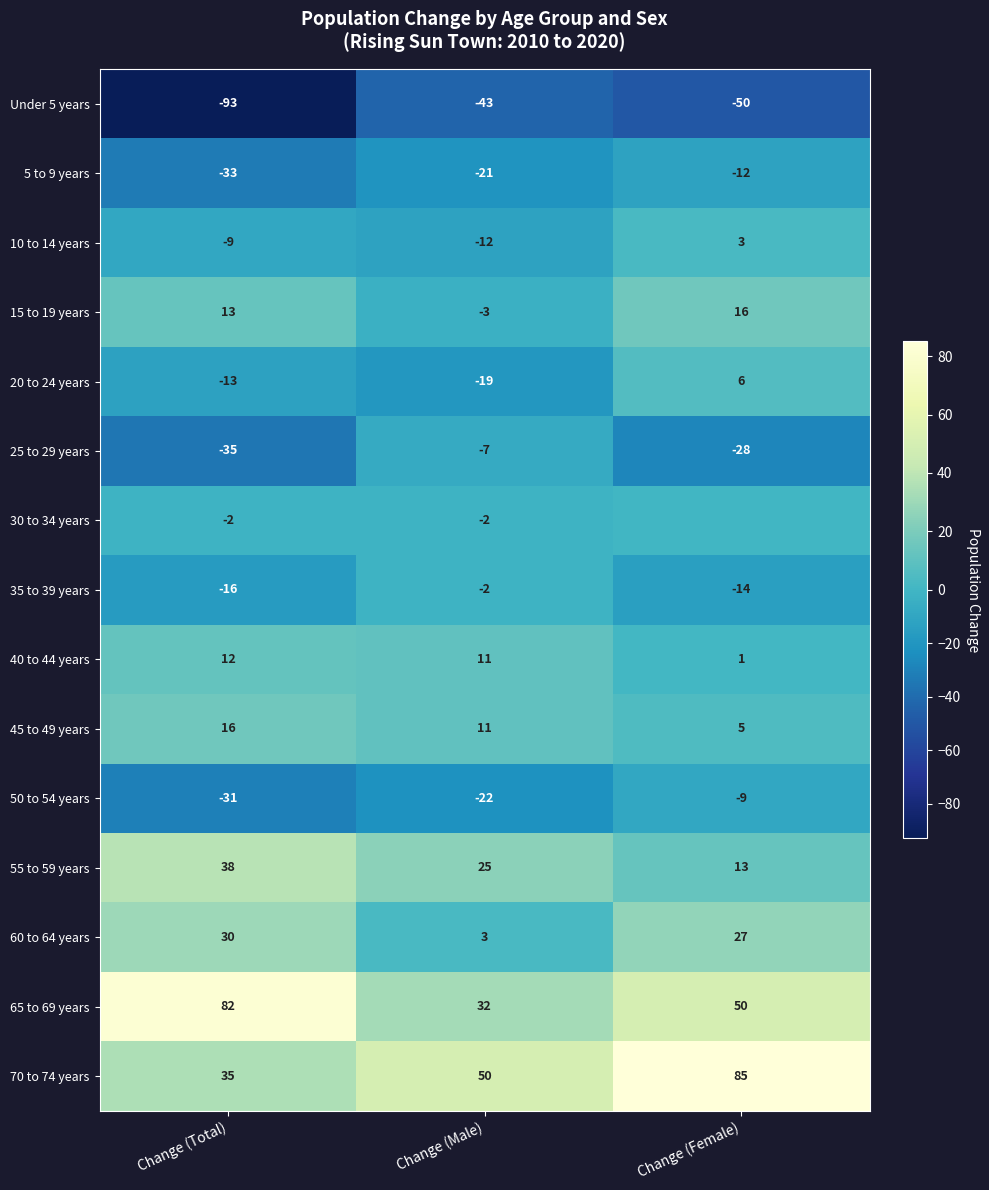

What is the average value of the 55 to 59 years series?

25